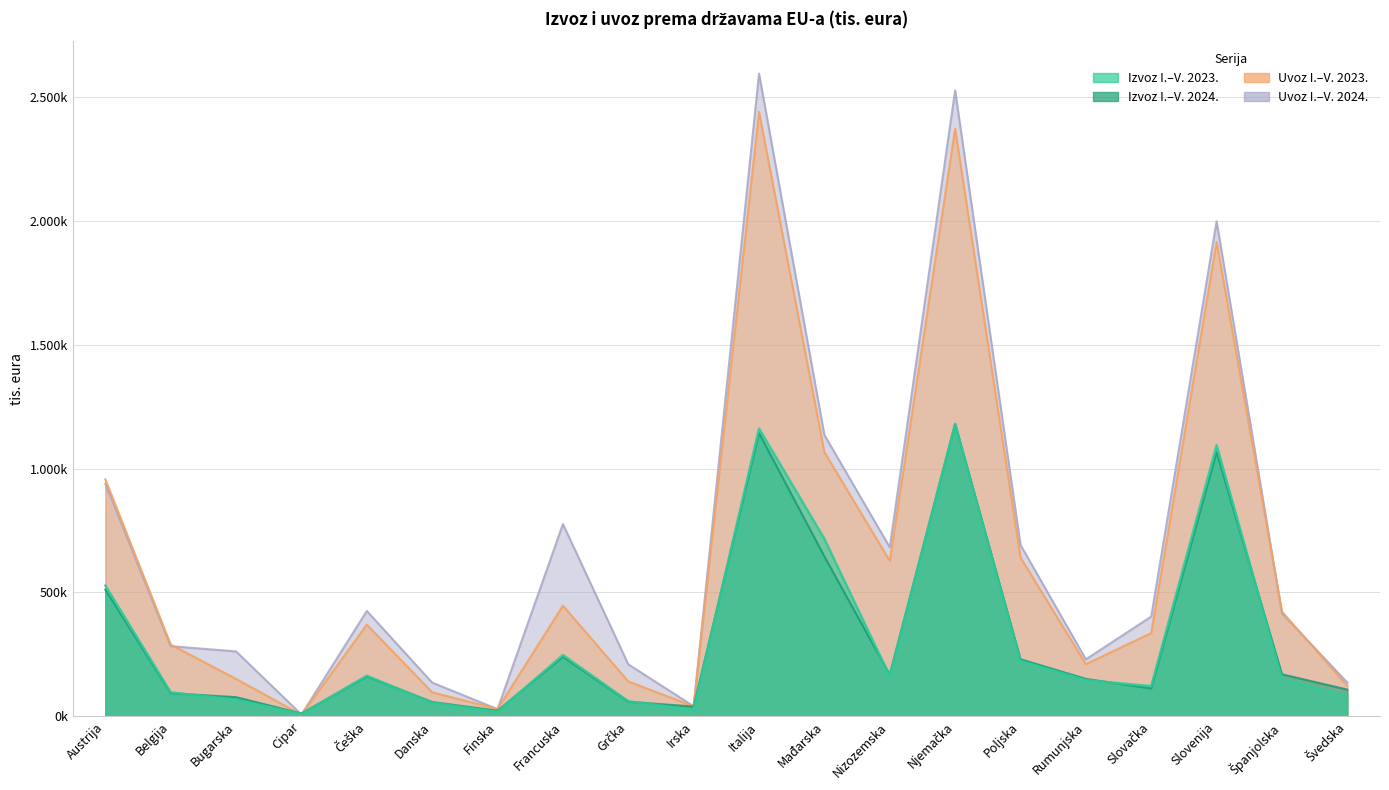

What is the label of the 7th point from the right?

Njemačka